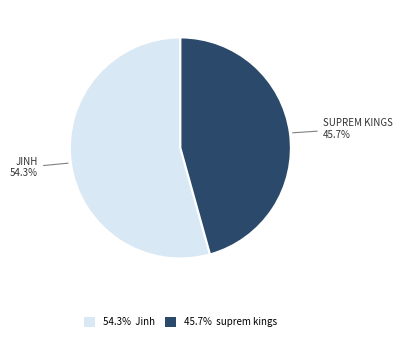

Do 54.3% Jinh and 45.7% suprem kings together represent more than half of the pie?

Yes